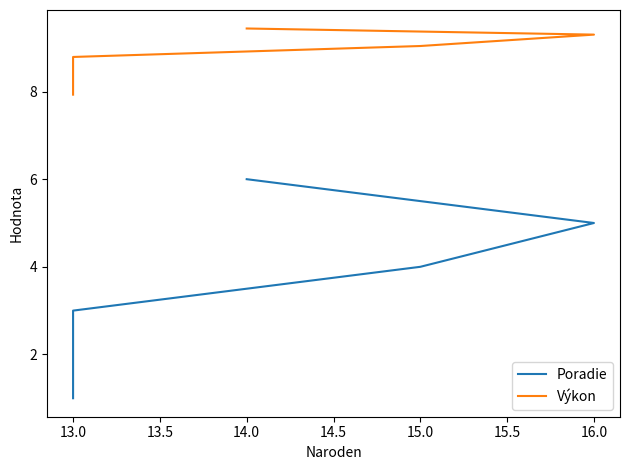

Reading left to right, transcribe all the data shown in this chart.

Poradie: 1.0	2.0	3.0	4.0	5.0	6.0
Výkon: 7.9	8.1	8.8	9.0	9.3	9.4